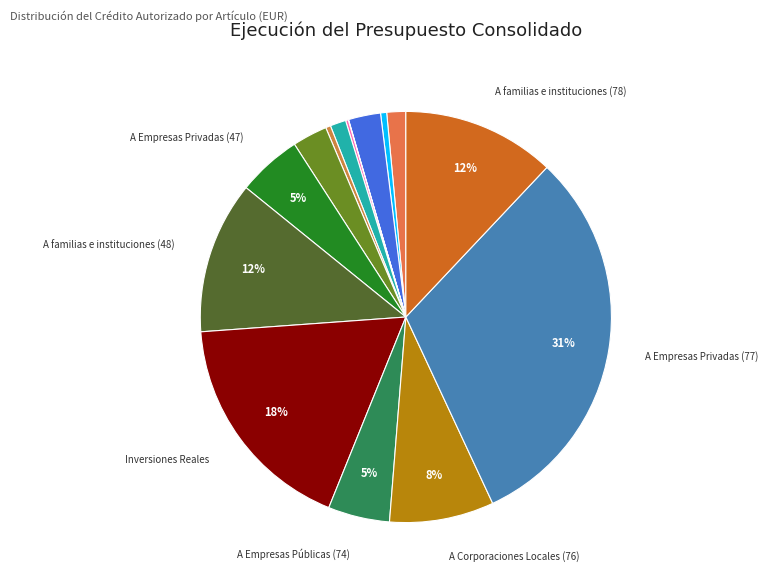

What is the smallest slice in the pie chart?

Otros gastos bienes corrientes